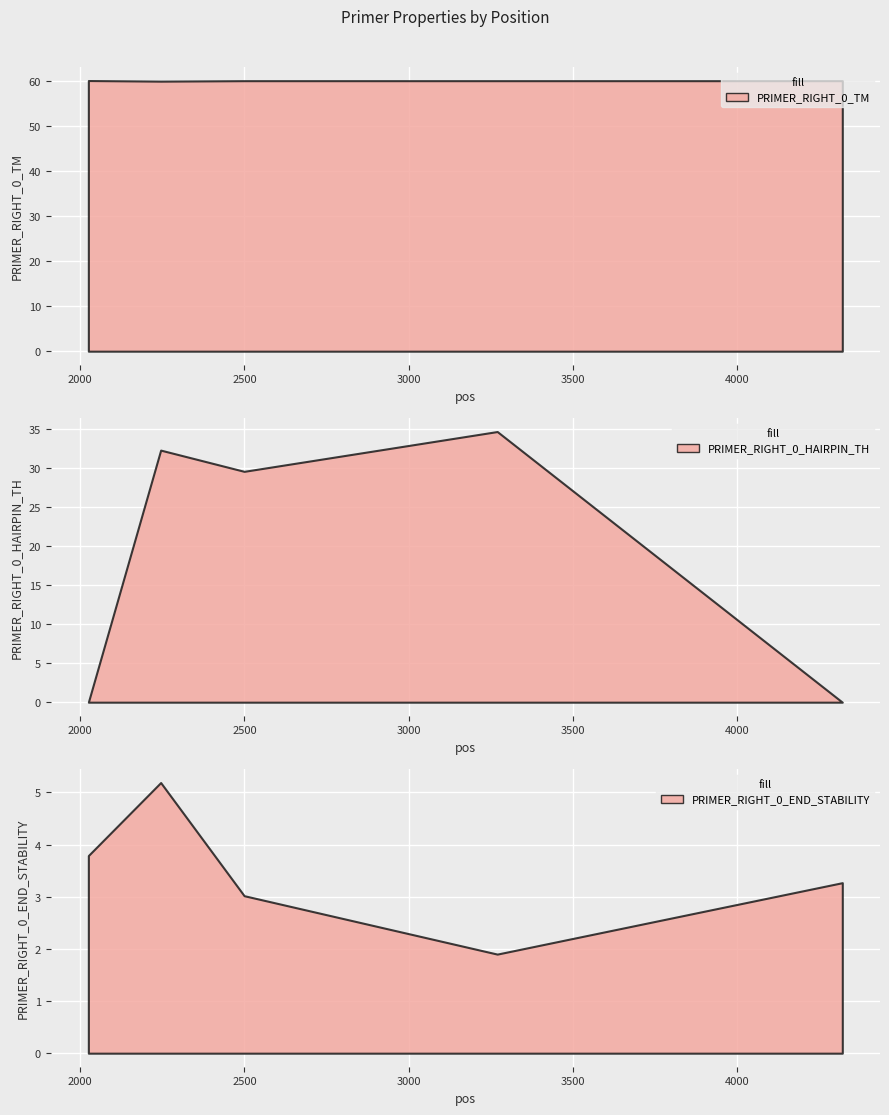

True or false: PRIMER_RIGHT_0_HAIRPIN_TH has a value of 10.9 at 3269.

False